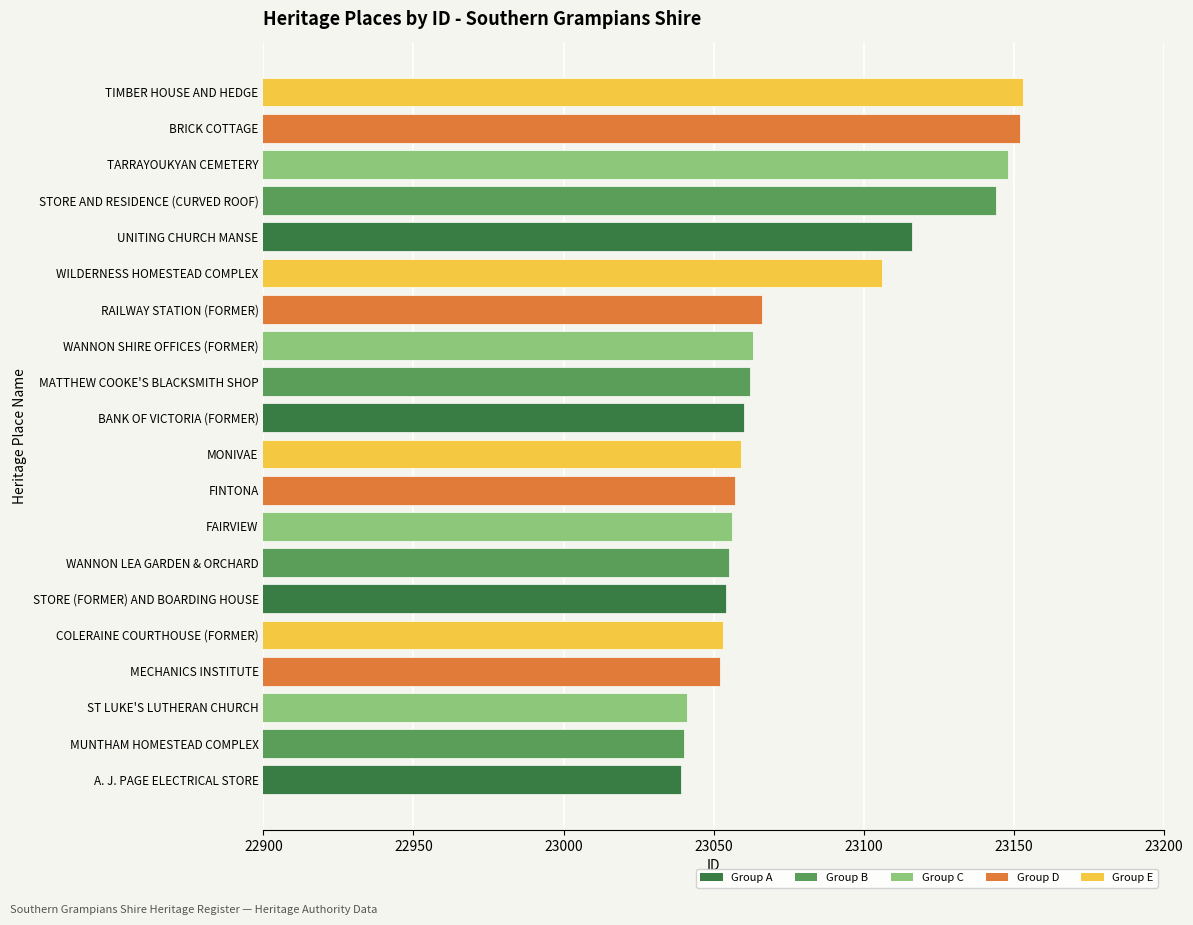

The value at RAILWAY STATION (FORMER) is 35666. True or false?

False